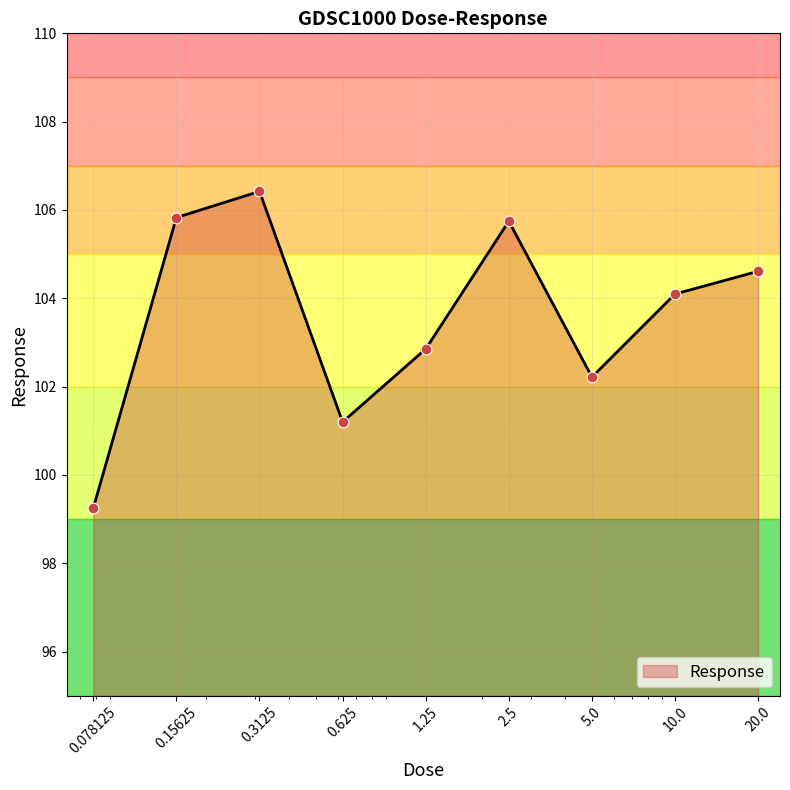

What is the difference between the maximum and minimum values?

7.2